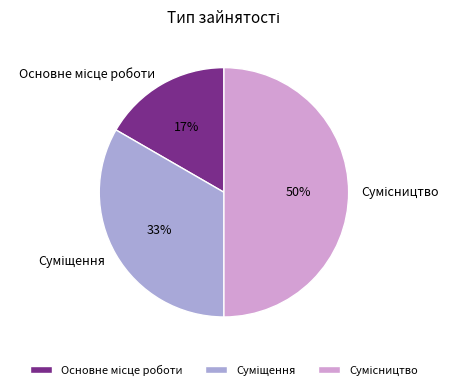

To the nearest percent, what is the difference between the largest and smallest slice percentages?

33%